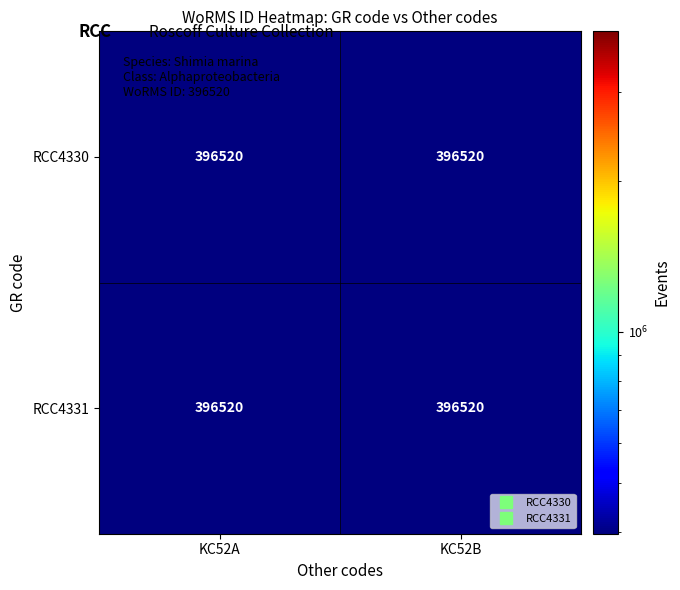

Is the value of RCC4330 at KC52A greater than the value of RCC4331 at KC52A?

No